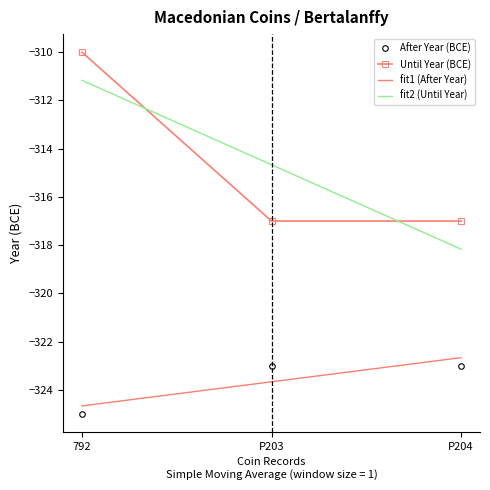

What is the sum of all After Year values?

-971